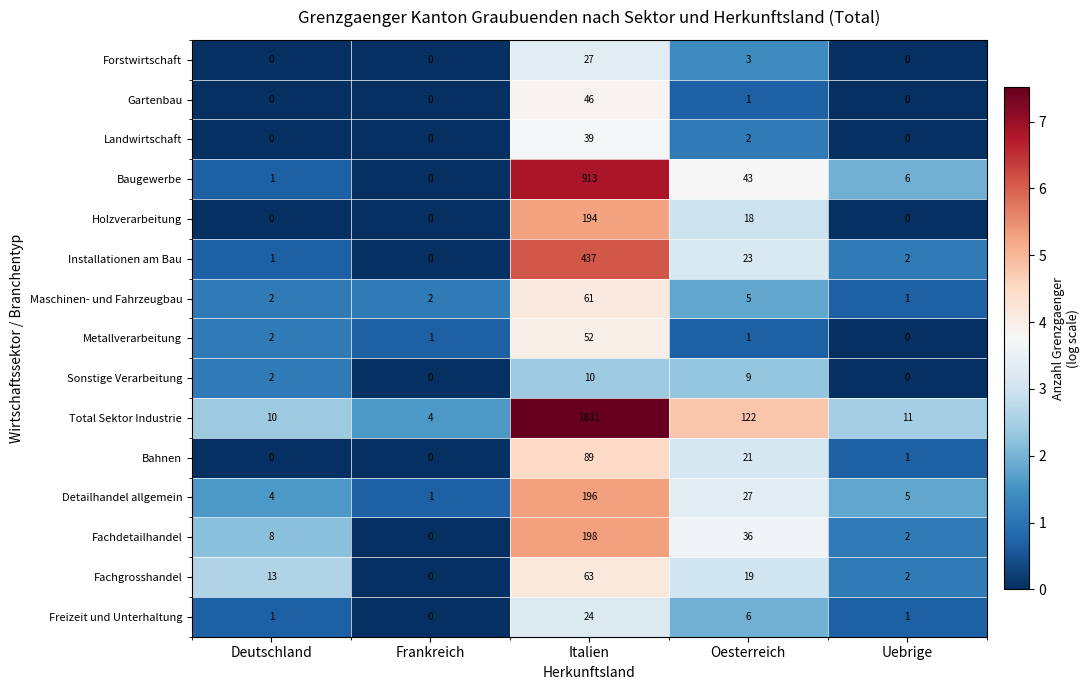

What is the sum of the Fachdetailhandel values at Frankreich and Italien?

198